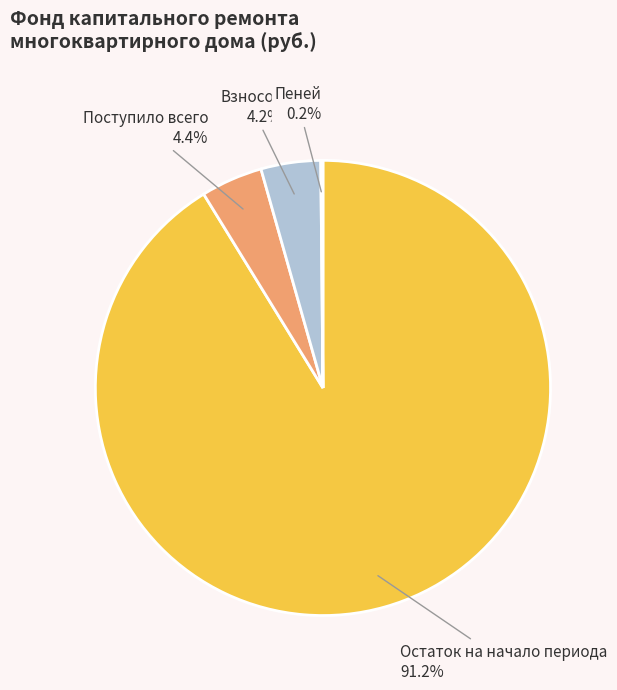

What percentage is the Поступило всего slice, to the nearest percent?

4%